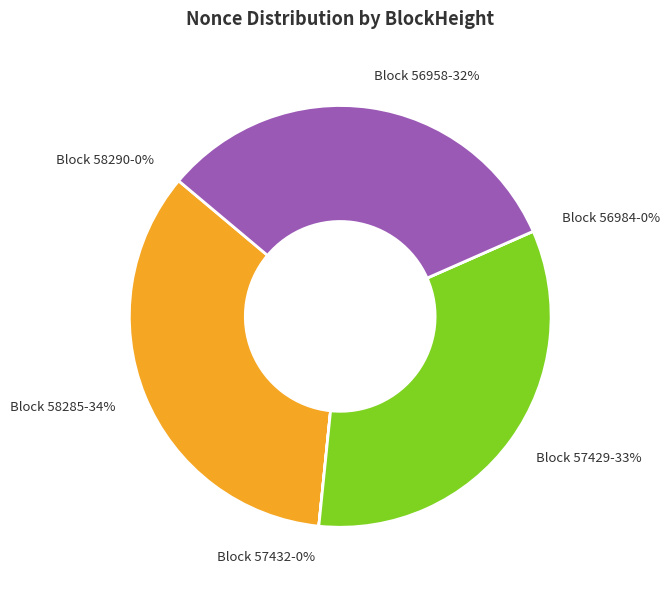

Is it true that 58285 is 24% of the pie?

False